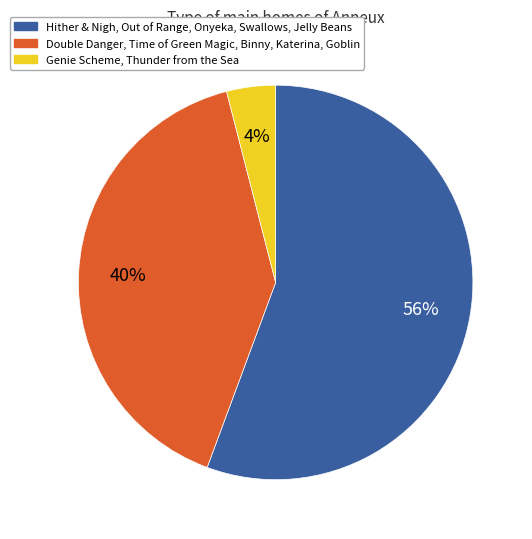

Is there any slice that represents more than half of the pie?

Yes